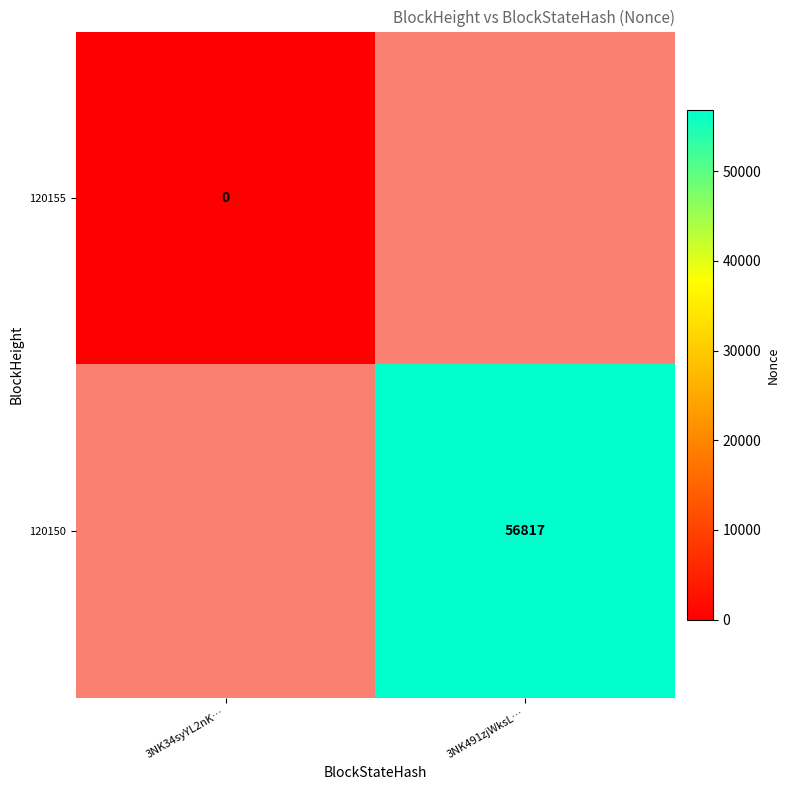

What is the greatest value displayed?

56817.0